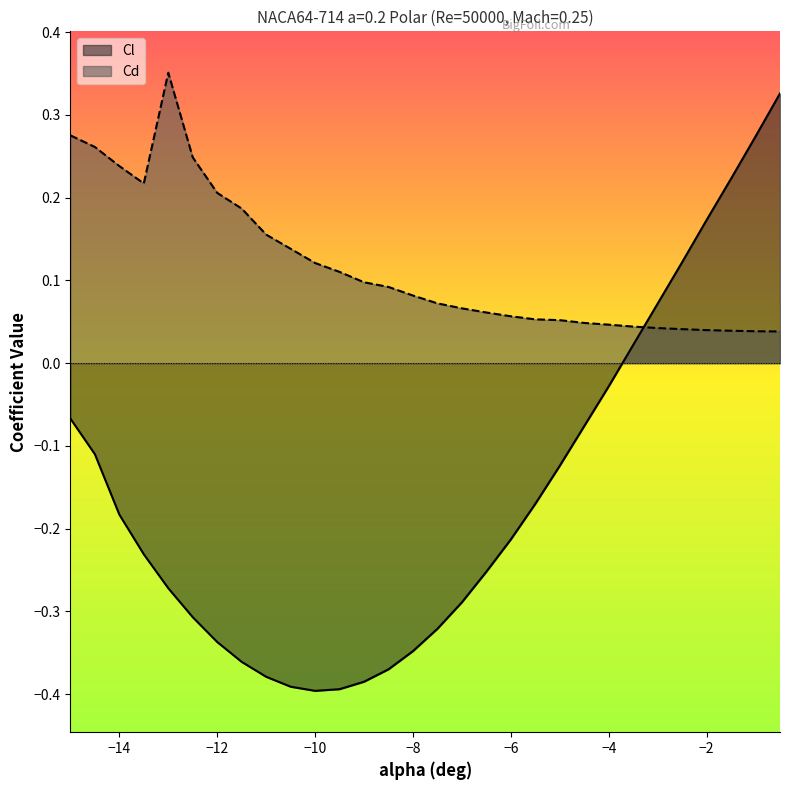

The value of Cl at −6 is -0.1. True or false?

False